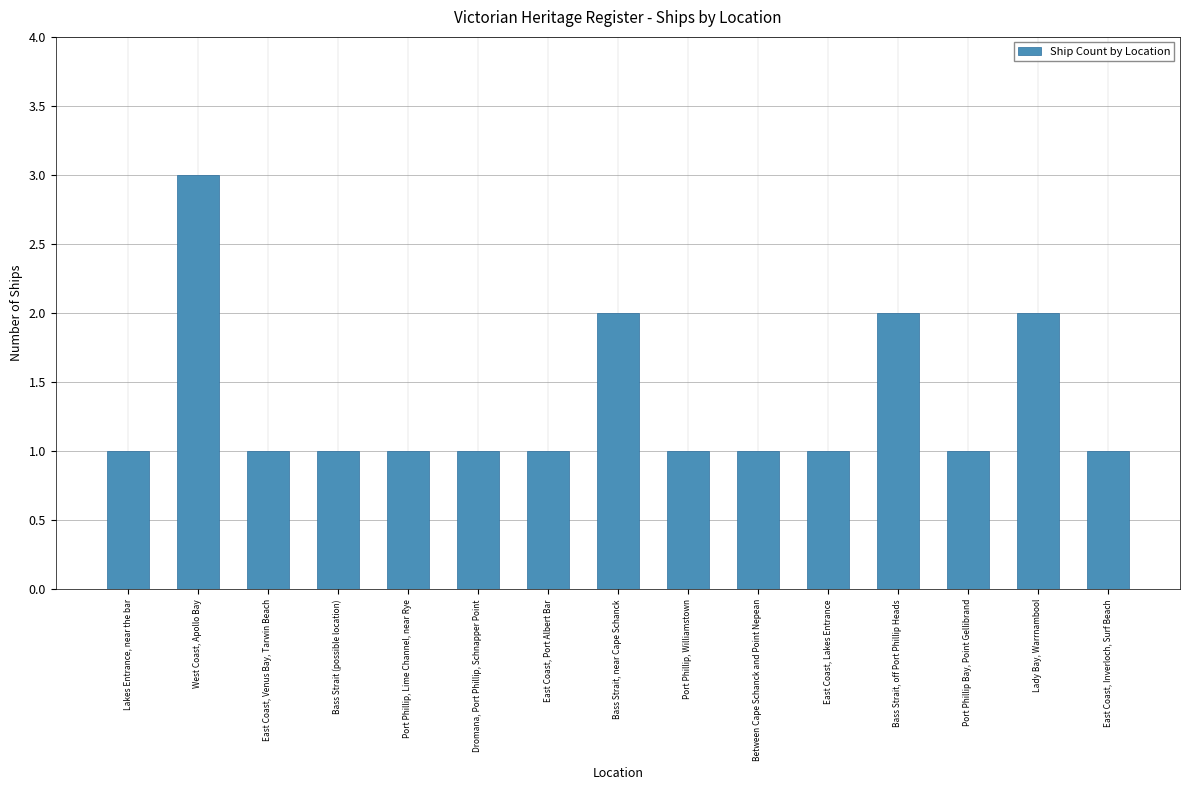

Reading left to right, transcribe all the data shown in this chart.

Lakes Entrance, near the bar=1	West Coast, Apollo Bay=3	East Coast, Venus Bay, Tarwin Beach=1	Bass Strait (possible location)=1	Port Phillip, Lime Channel, near Rye=1	Dromana, Port Phillip, Schnapper Point=1	East Coast, Port Albert Bar=1	Bass Strait, near Cape Schanck=2	Port Phillip, Williamstown=1	Between Cape Schanck and Point Nepean=1	East Coast, Lakes Entrance=1	Bass Strait, off Port Phillip Heads=2	Port Phillip Bay, Point Gellibrand=1	Lady Bay, Warrnambool=2	East Coast, Inverloch, Surf Beach=1